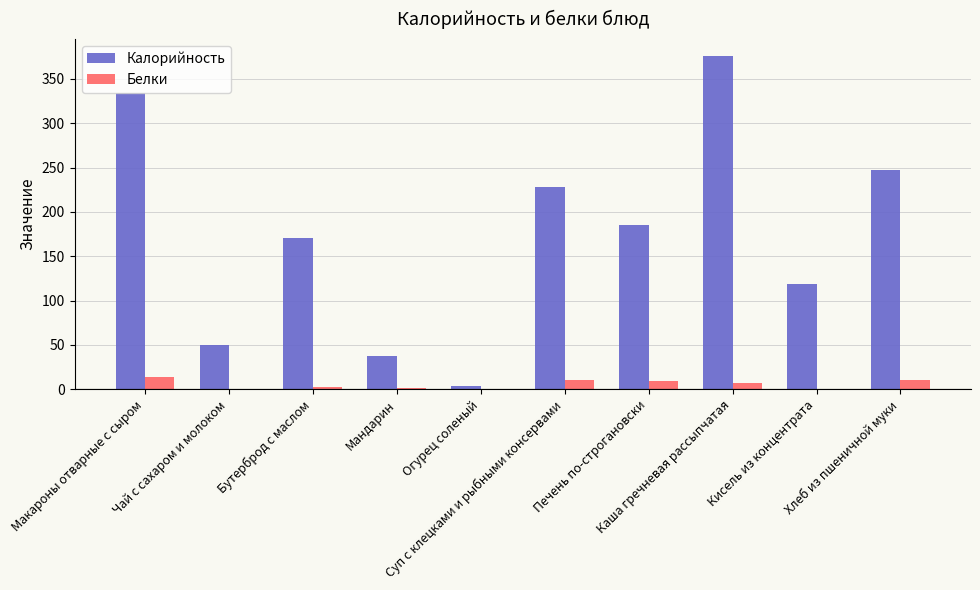

What is the highest value of the Белки series?

14